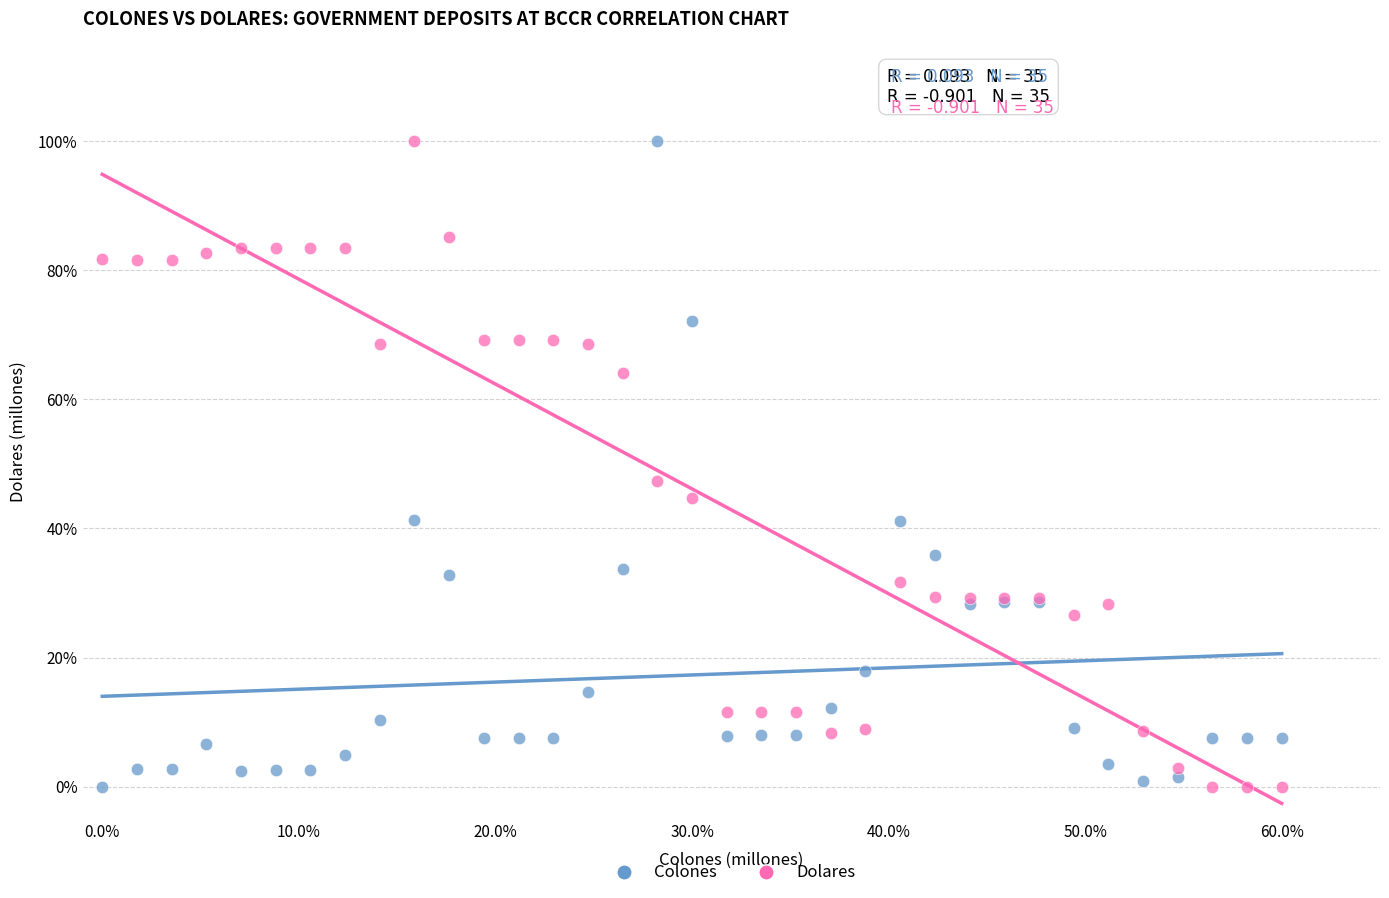

What are all the series names shown in the legend?

Colones, Dolares